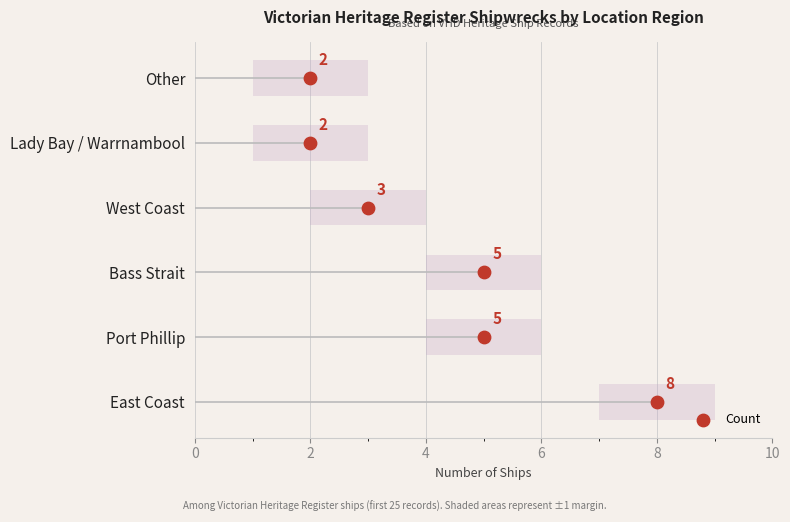

Which has a higher value, 2 or 6?

6